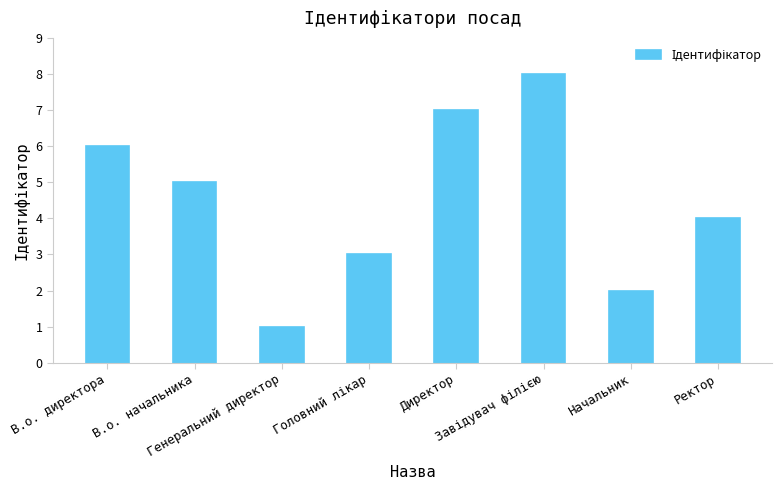

What is the difference between the second highest and second lowest values?

5